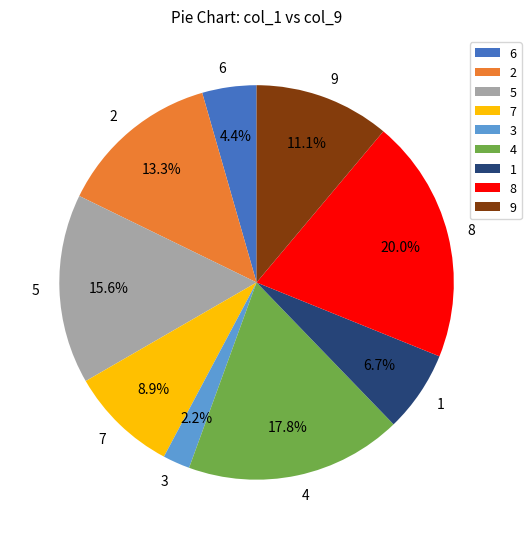

Which category has the biggest portion of the pie?

8